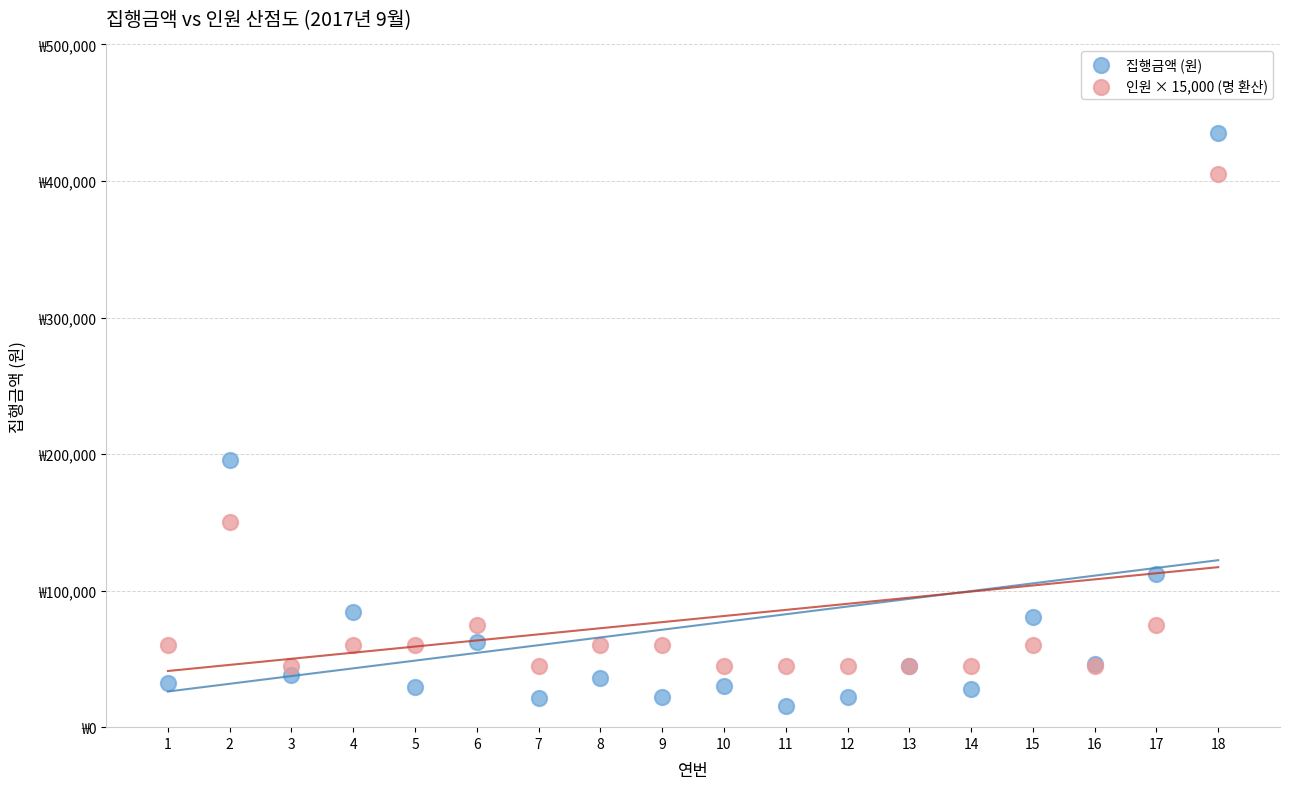

What are all the series names shown in the legend?

집행금액 (원), 인원 × 15,000 (명 환산)